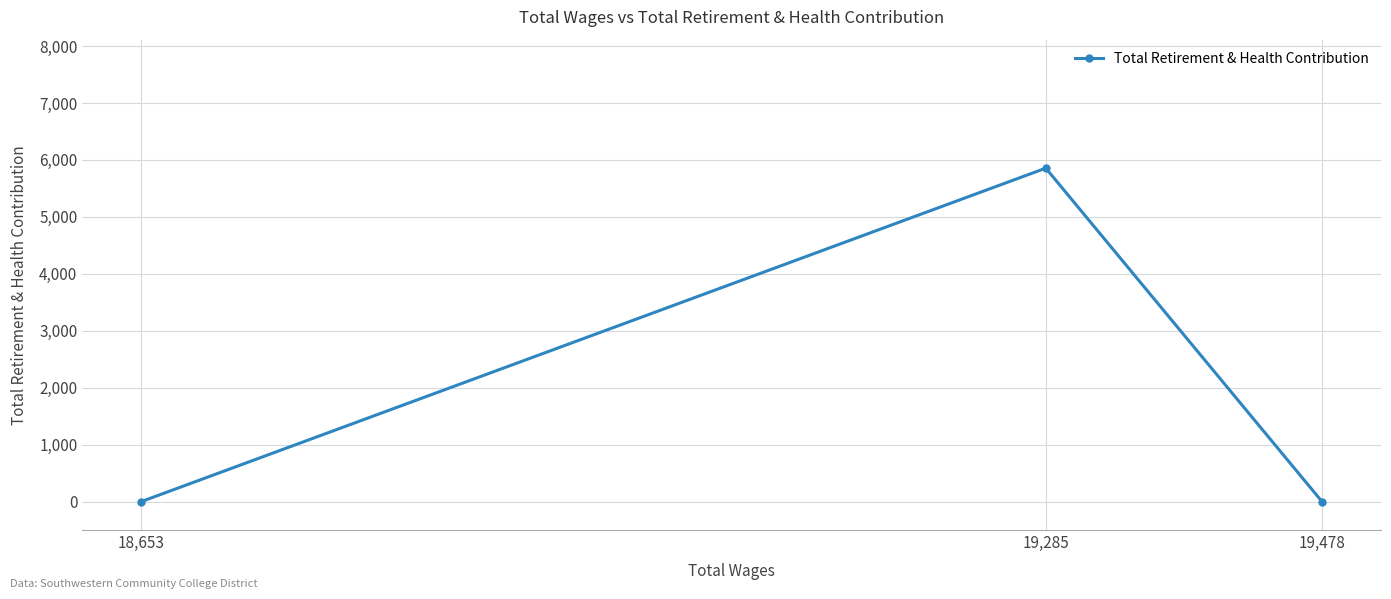

What is the label of the 3rd point from the left?

19,478